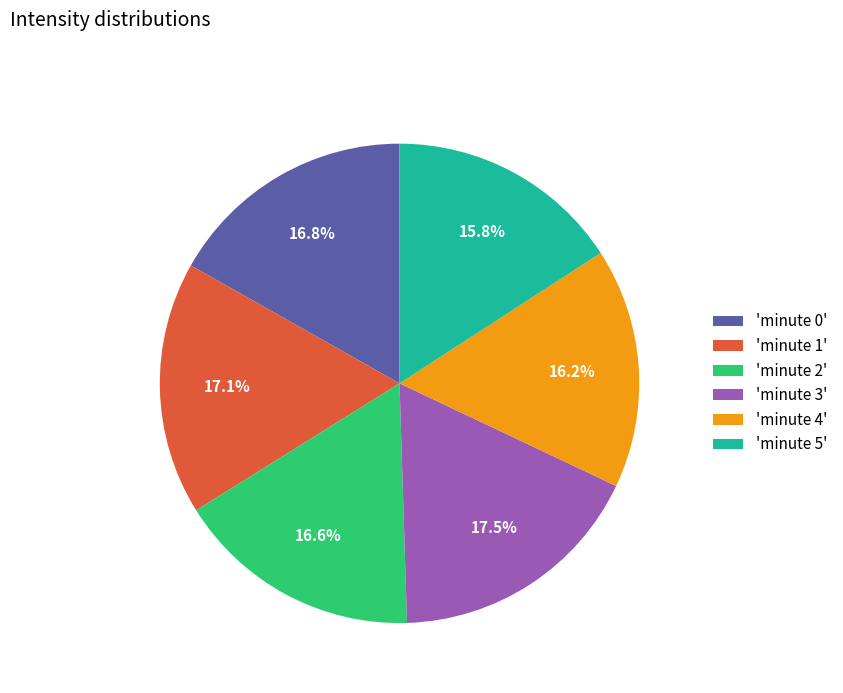

How much of the chart is everything except 'minute 3'?

82.5%